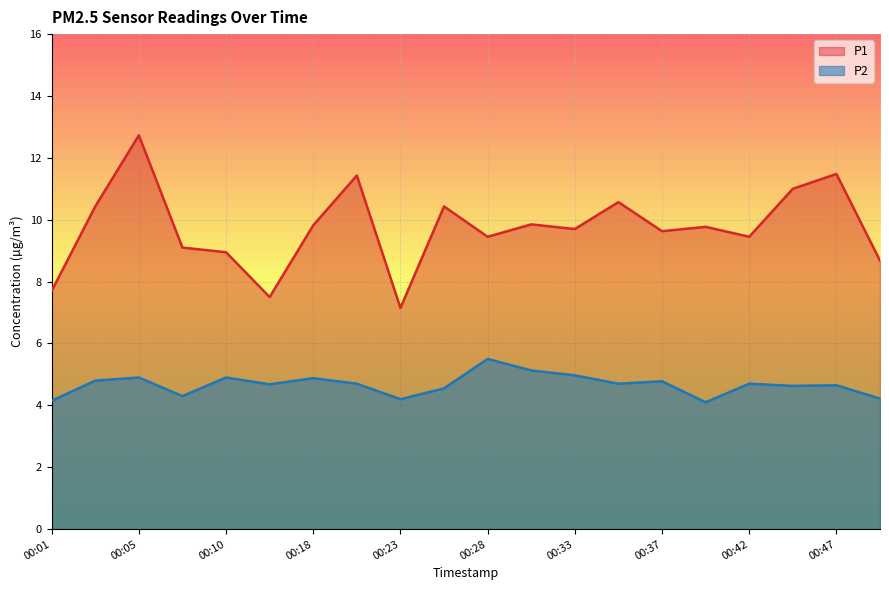

Reading right to left, list all the values displayed in this chart.

P1: 8.7	11.5	11.0	9.4	9.8	9.6	10.6	9.7	9.8	9.4	10.4	7.2	11.4	9.8	7.5	8.9	9.1	12.7	10.4	7.7
P2: 4.2	4.7	4.6	4.7	4.1	4.8	4.7	5.0	5.1	5.5	4.5	4.2	4.7	4.9	4.7	4.9	4.3	4.9	4.8	4.2